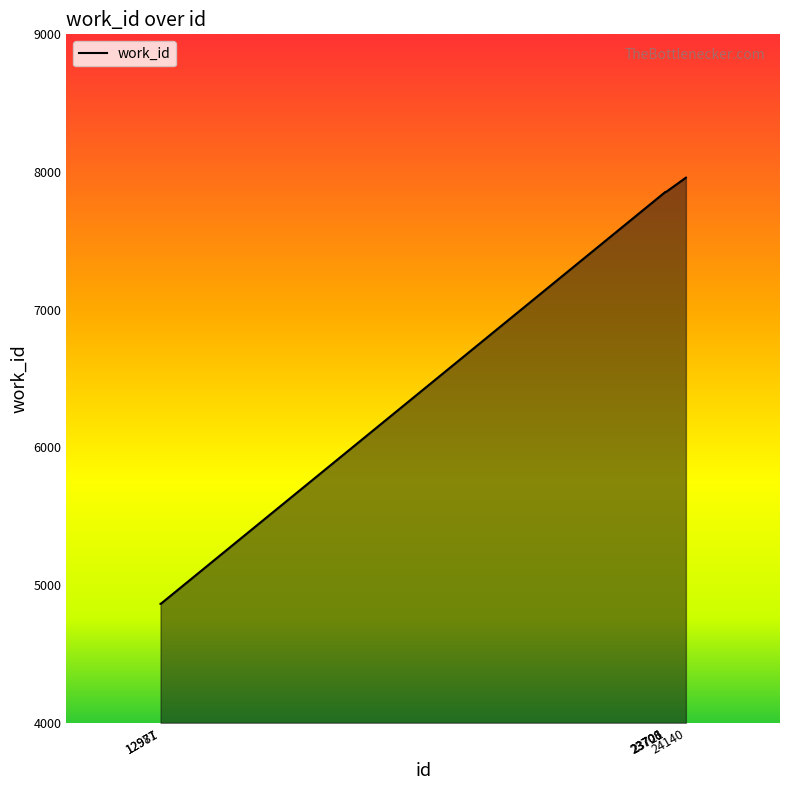

What is the average value?

6876